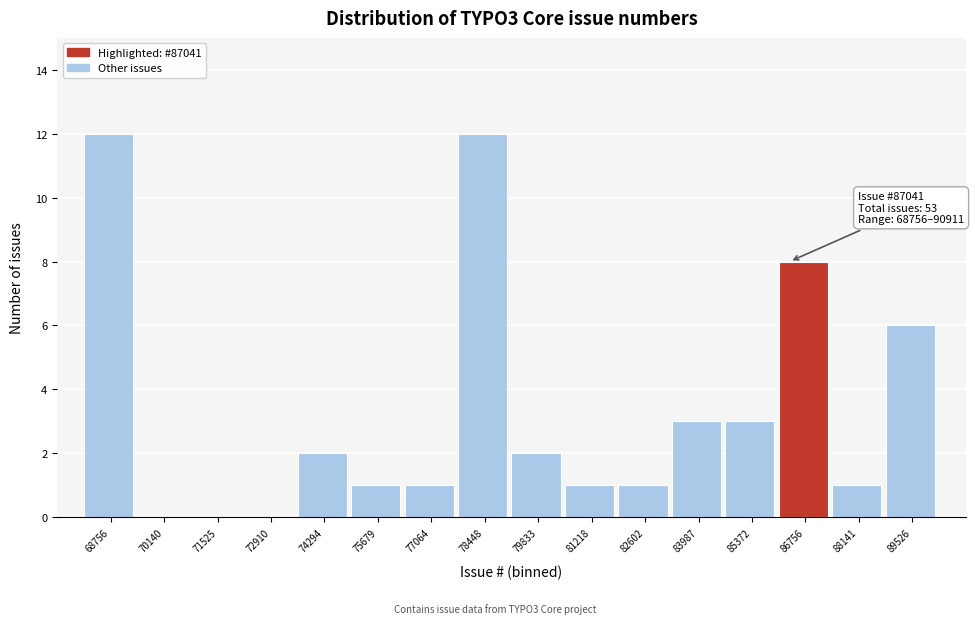

Reading left to right, what are all the values shown in this chart?

68756=12	70140=0	71525=0	72910=0	74294=2	75679=1	77064=1	78448=12	79833=2	81218=1	82602=1	83987=3	85372=3	86756=8	88141=1	89526=6